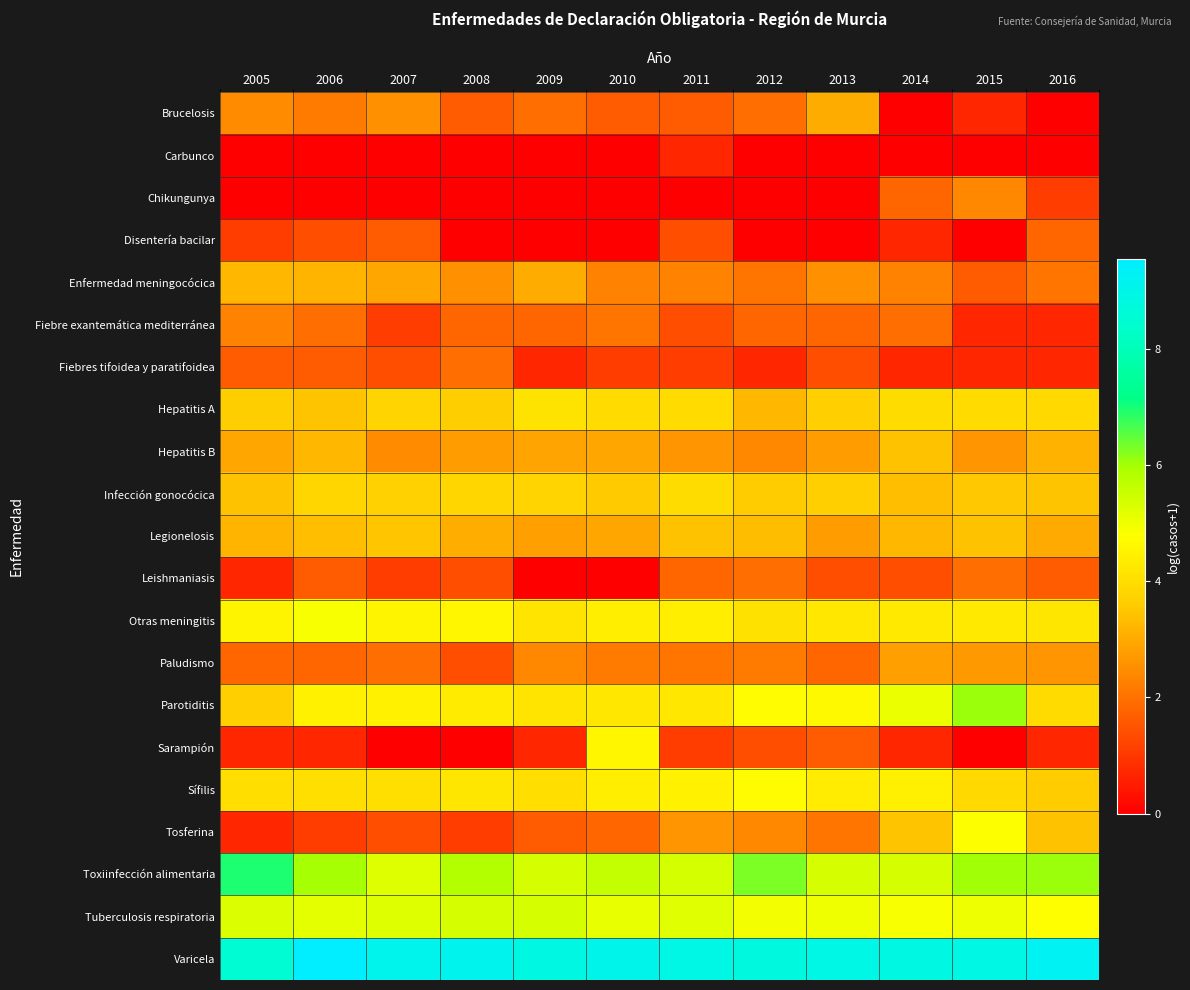

Which series has the largest range (max minus min)?

Sarampión